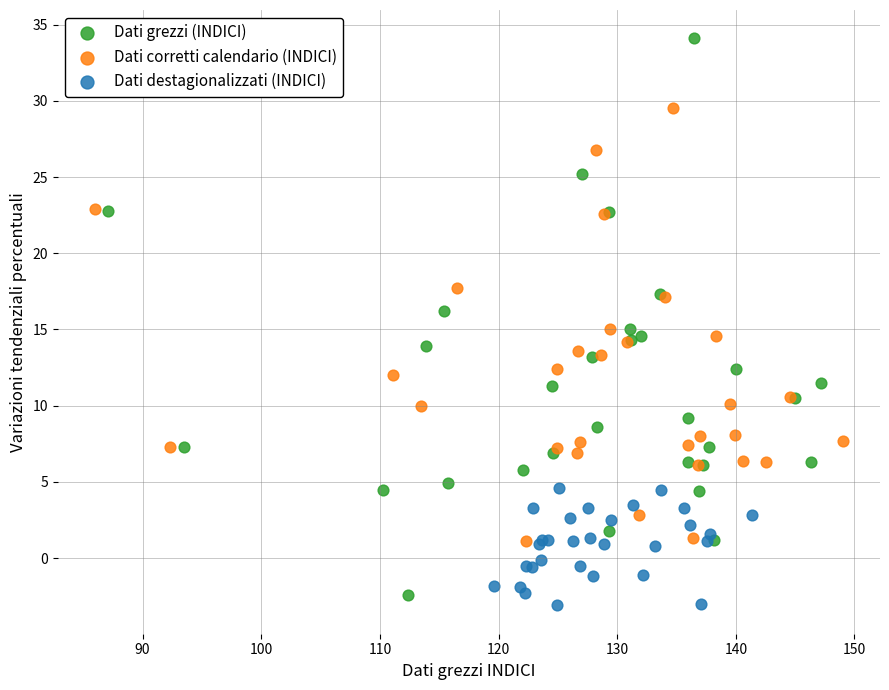

Which series contains the highest Y value?

Dati grezzi (INDICI)